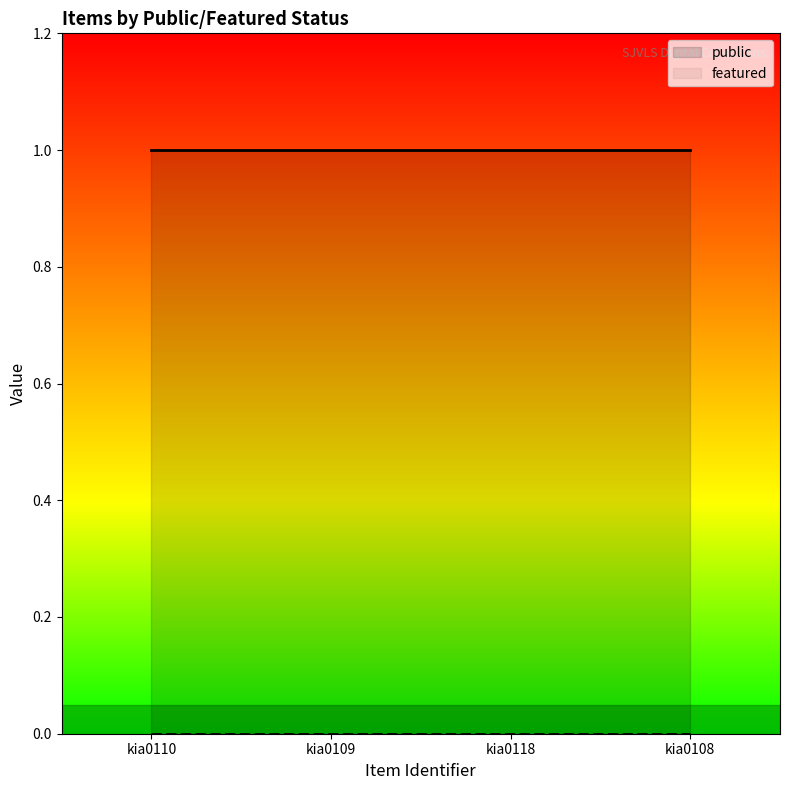

Which series has the largest total across all categories?

public